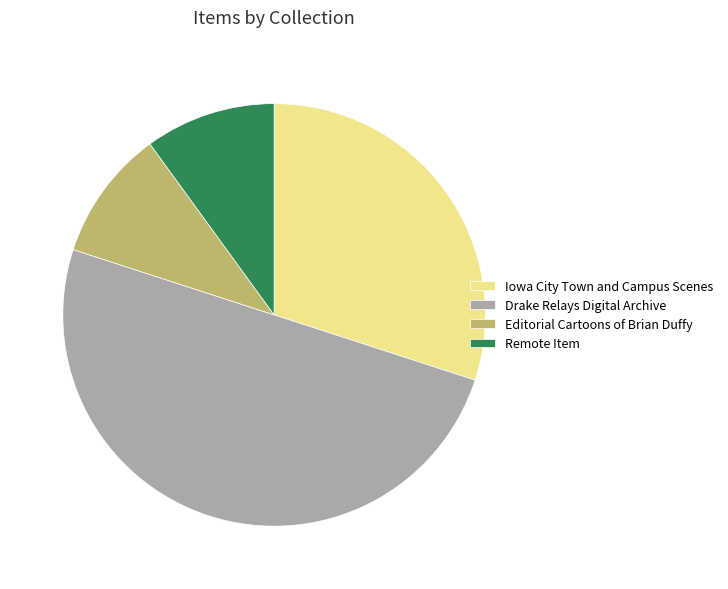

True or false: Editorial Cartoons of Brian Duffy accounts for 10% of the total.

True